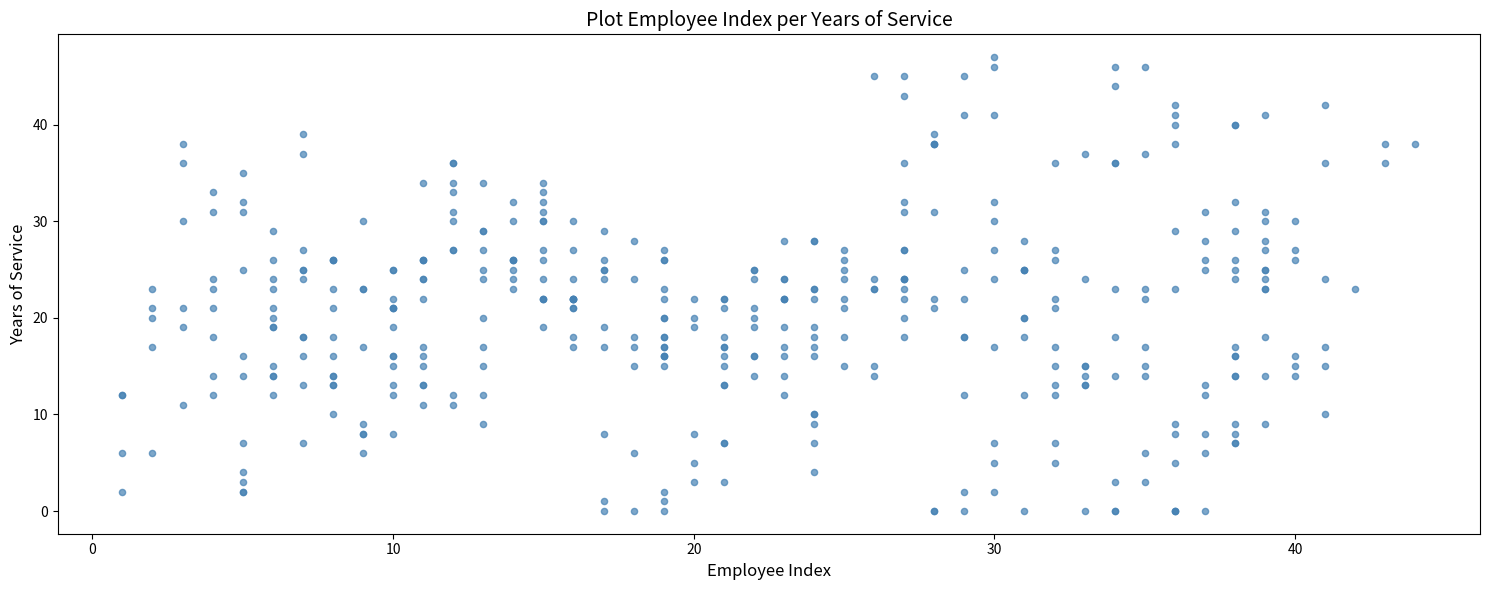

What is the range of Y values (max minus min)?

47